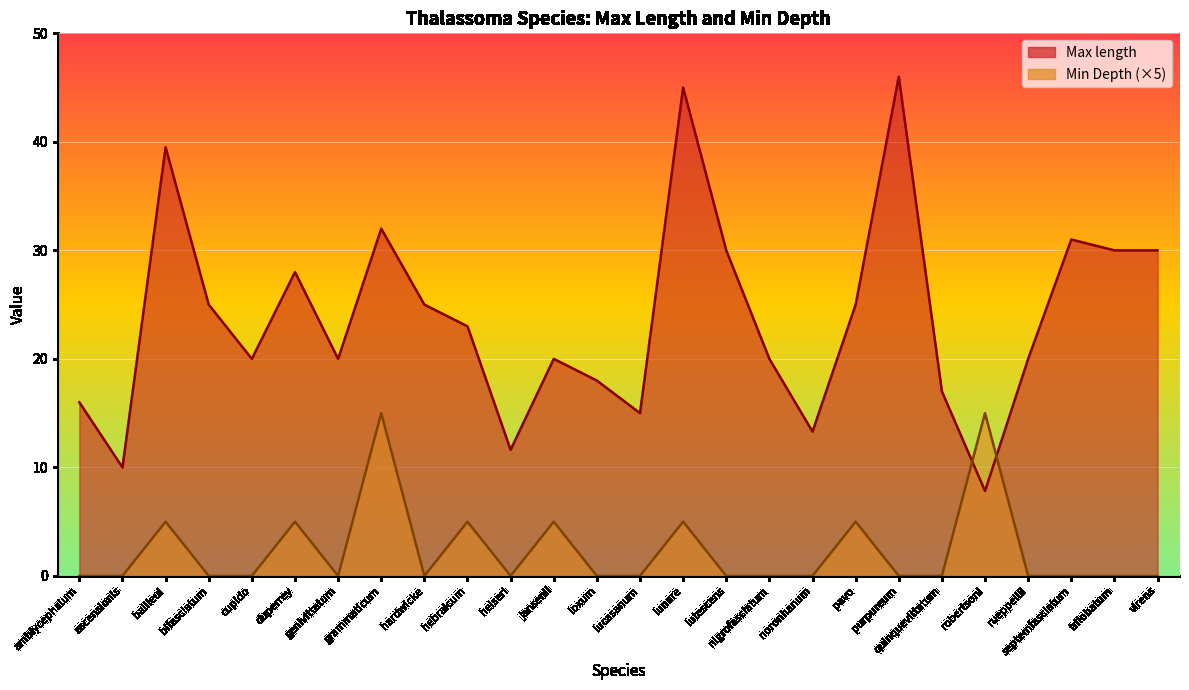

Between genivittatum and purpureum, which series saw the biggest shift?

Max length